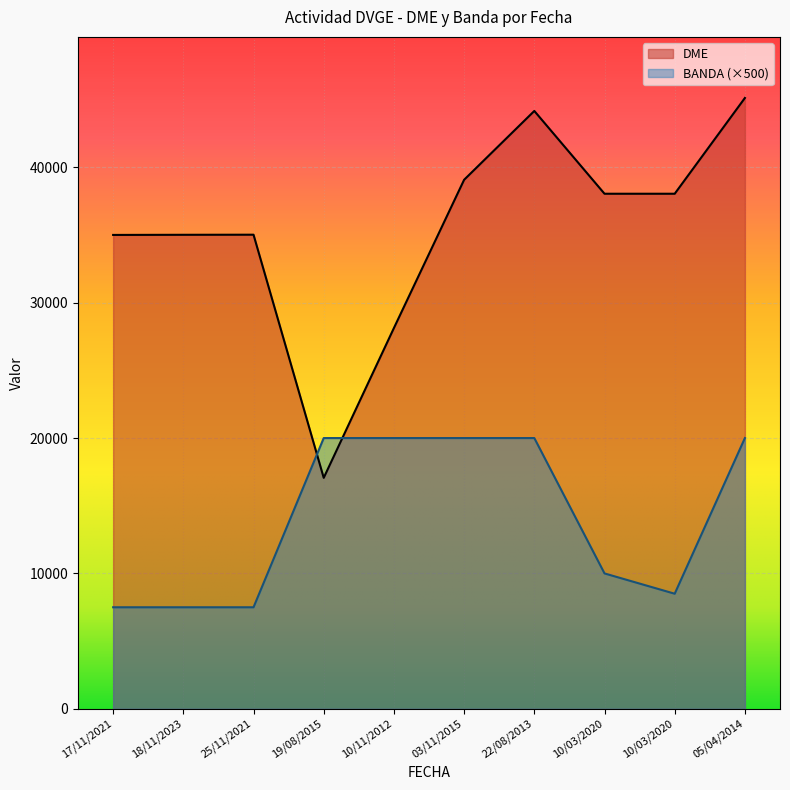

At which category does DME reach its first local peak?

25/11/2021